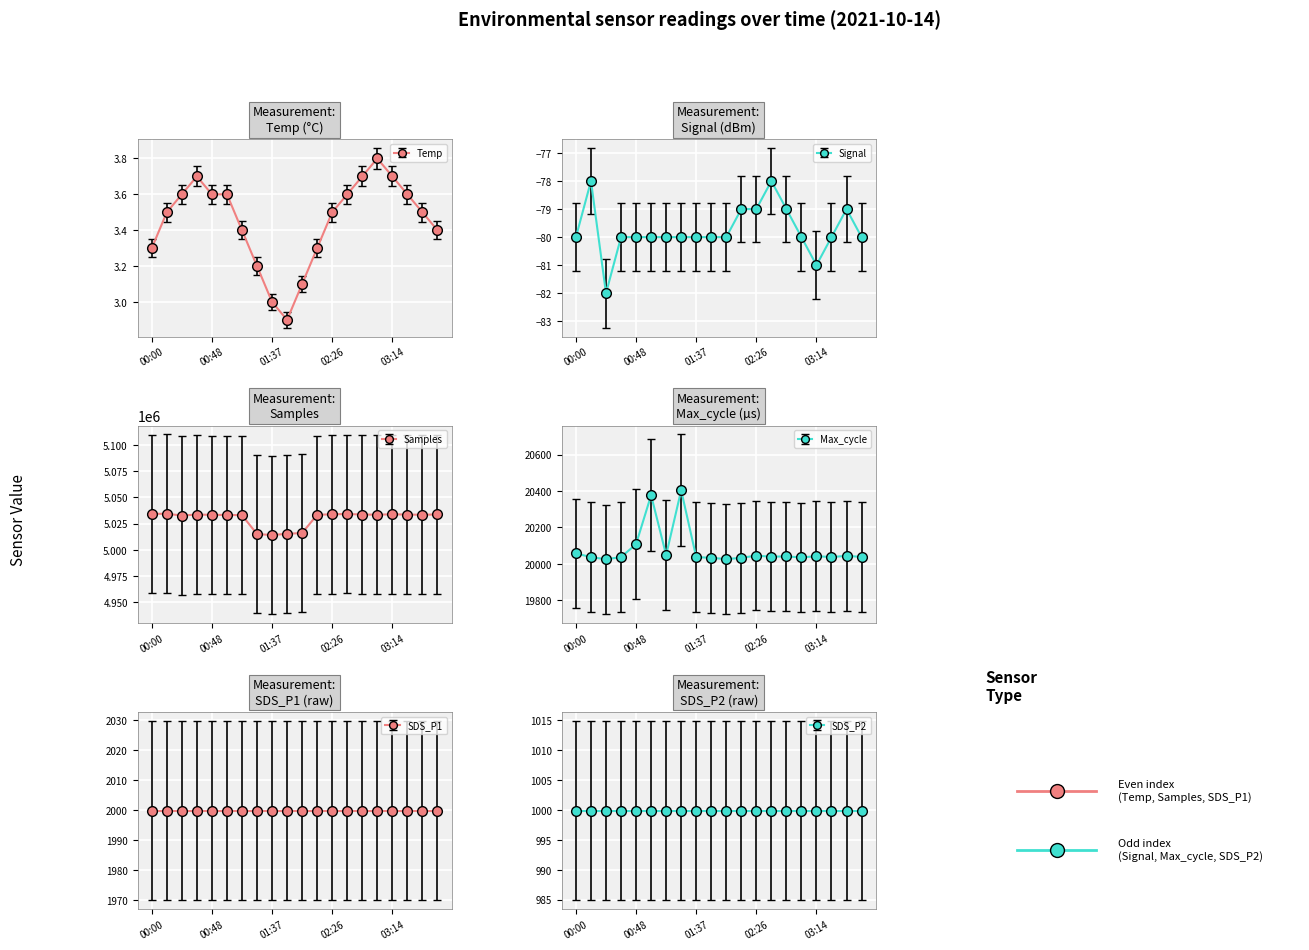

What is the lowest value of the Temp series?

2.9